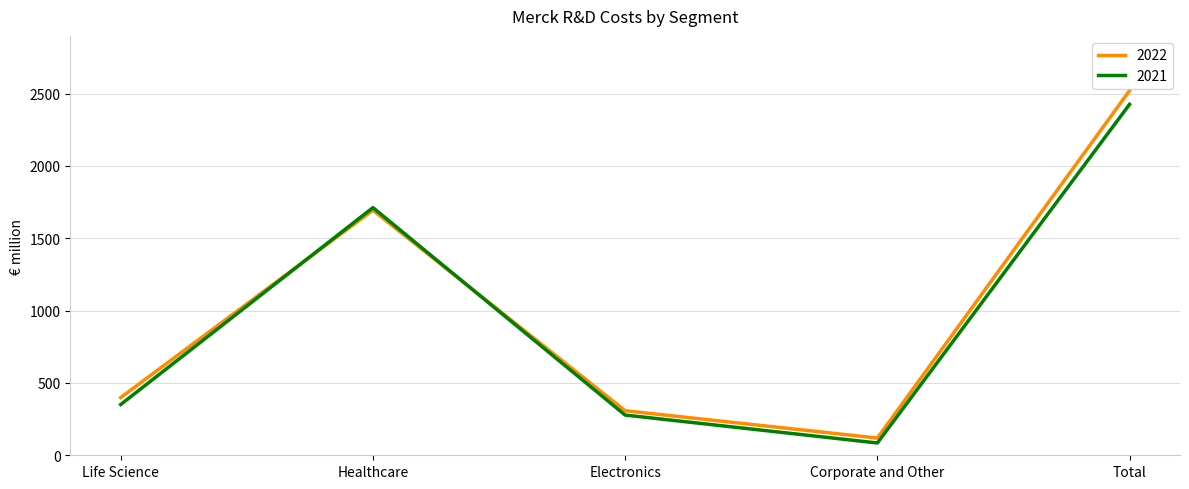

Where is the first local minimum for 2022?

Corporate and Other